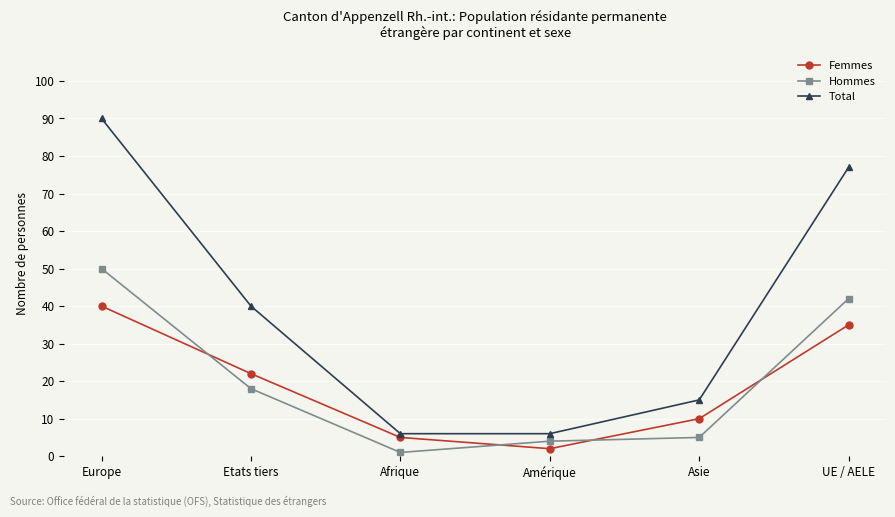

What is the value of the Total point at the 5th from the left?

15